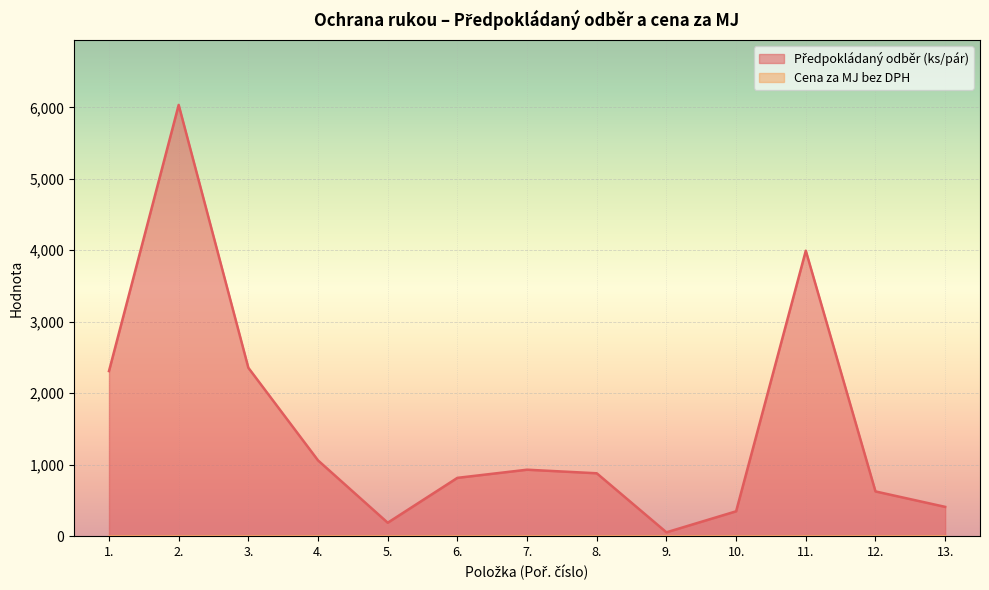

What is the sum of the values at 11. and 4.?

5054